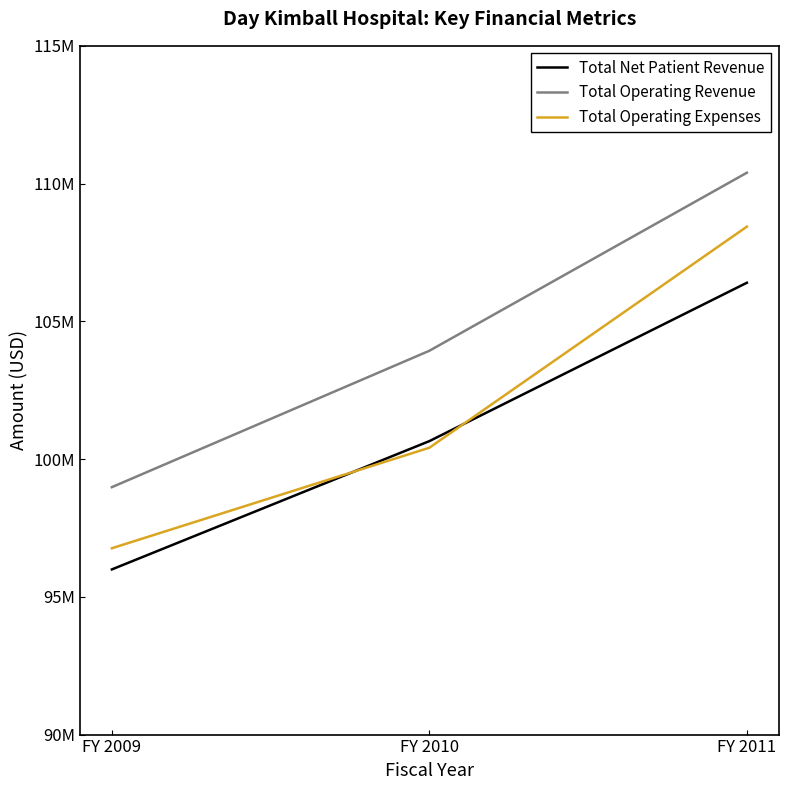

Rank the series by their maximum value, from lowest to highest.

Total Net Patient Revenue, Total Operating Expenses, Total Operating Revenue